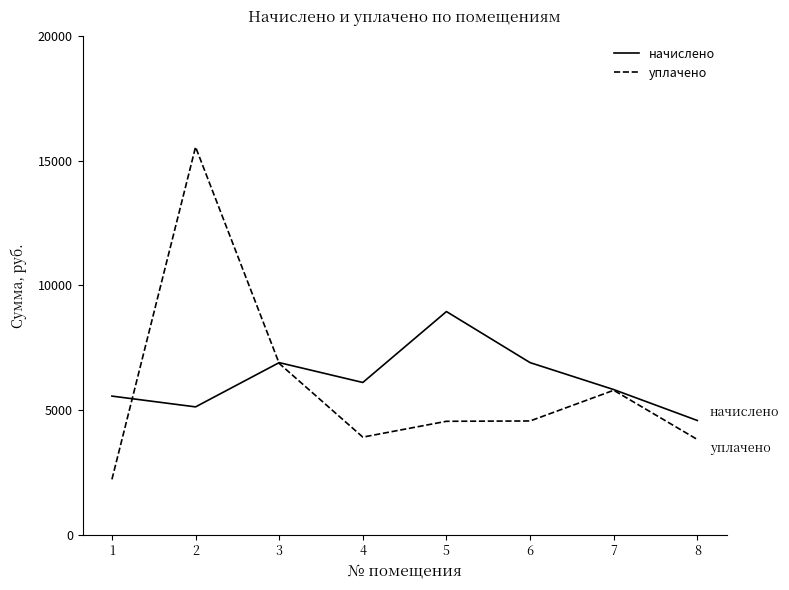

At which label does уплачено reach its minimum?

1